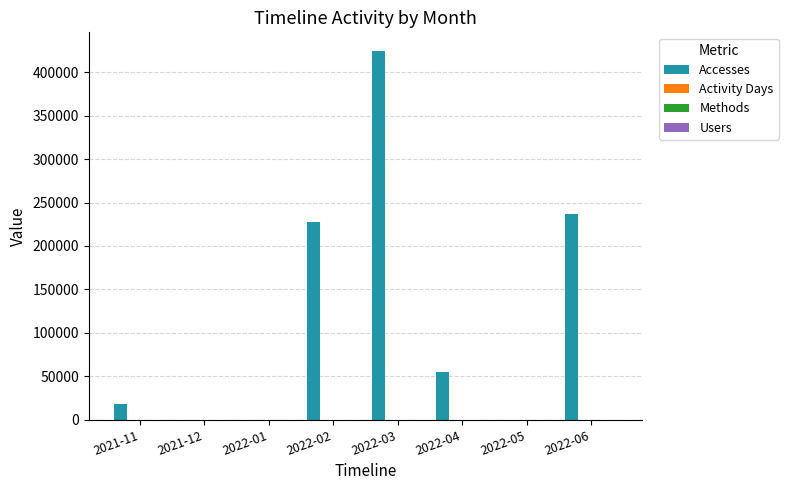

What is the approximate value of Accesses at 2022-06, to the nearest 50?

237200